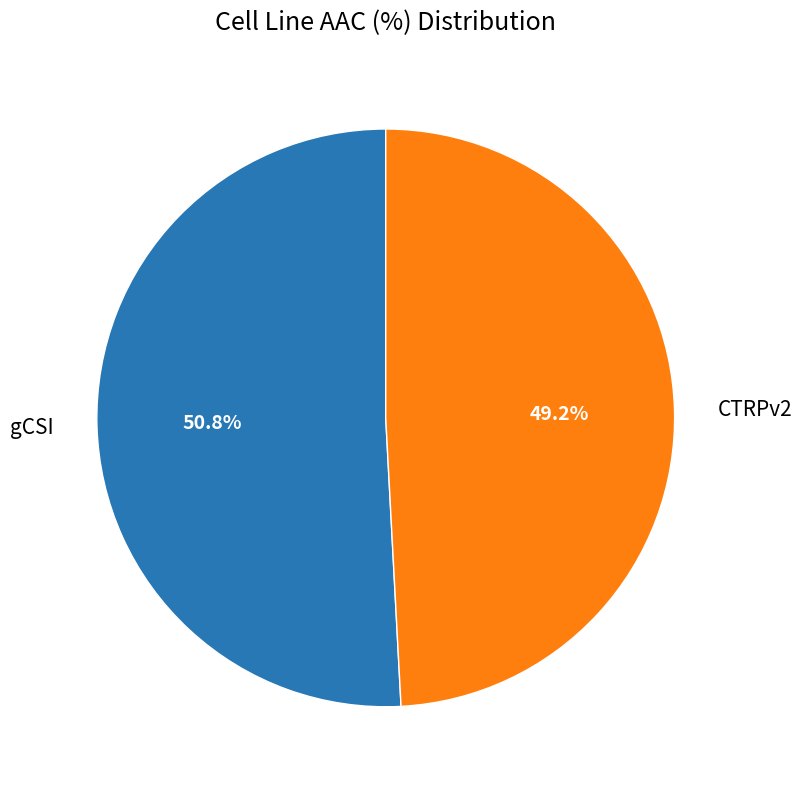

What is the ratio of the value at CTRPv2 to the value at gCSI?

1.0